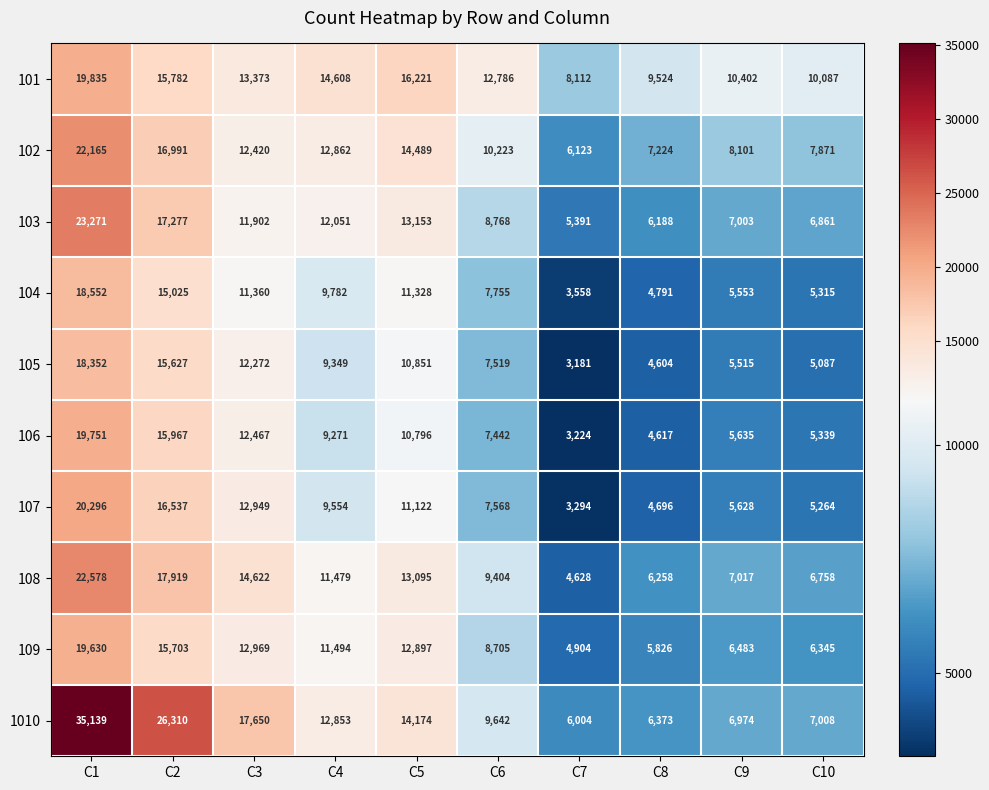

What value does the 1010 series have at C8?

6373